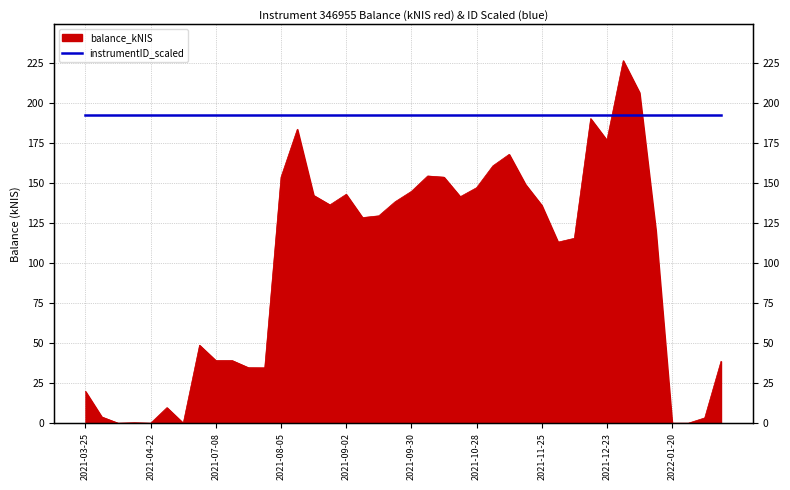

How many interior local peaks (higher than both neighbors) does the data have?

9